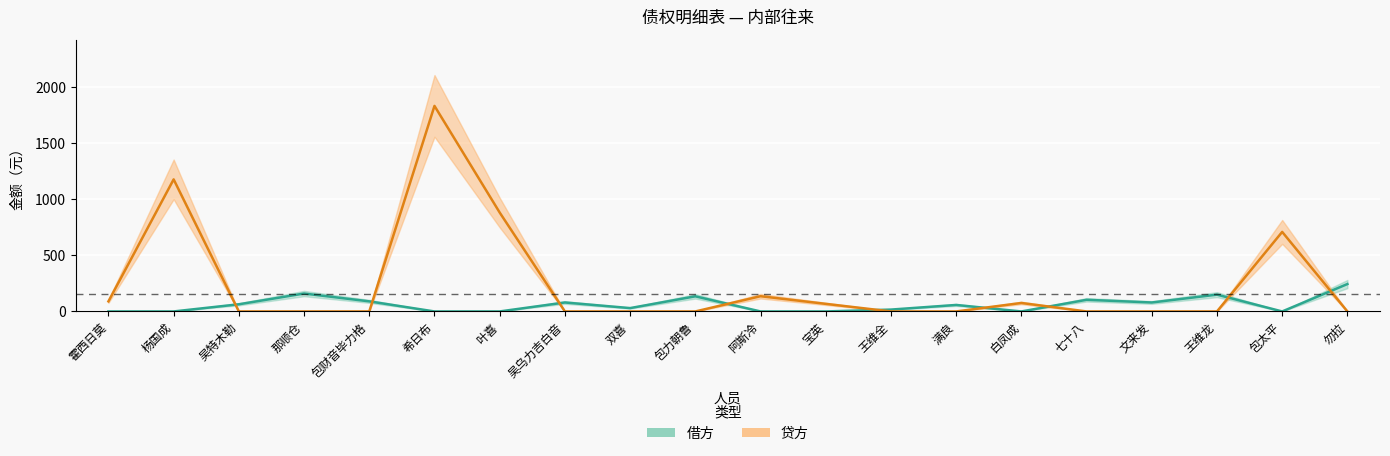

What is the label of the 1st point from the left?

霍西日莫